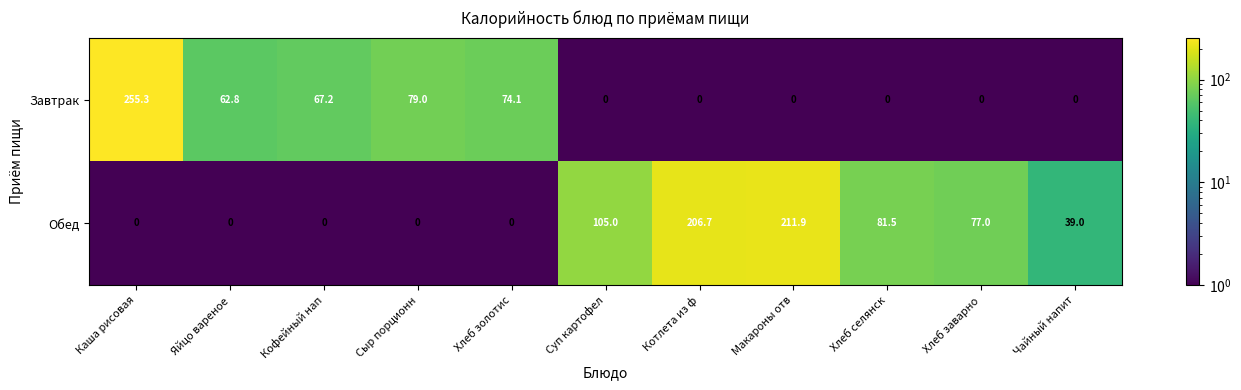

Which series changed the most between Макароны отв and Хлеб селянск?

Обед